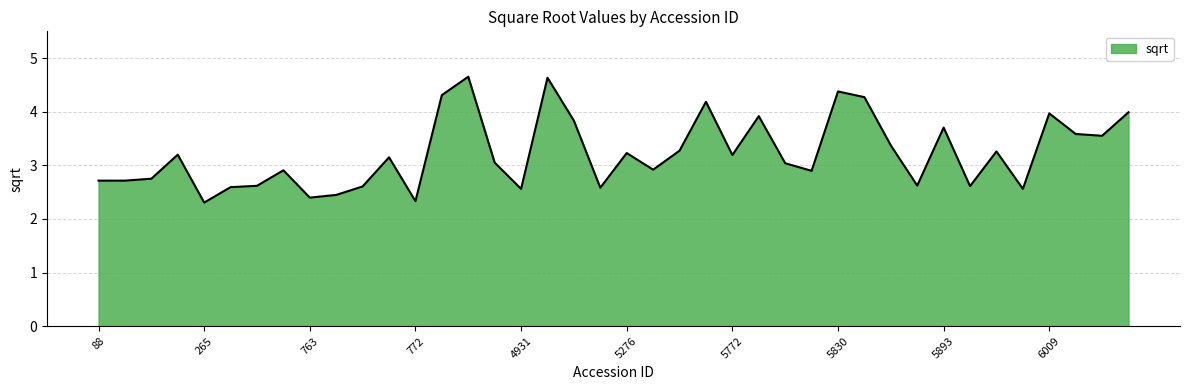

What is the difference between the maximum and minimum values?

2.3